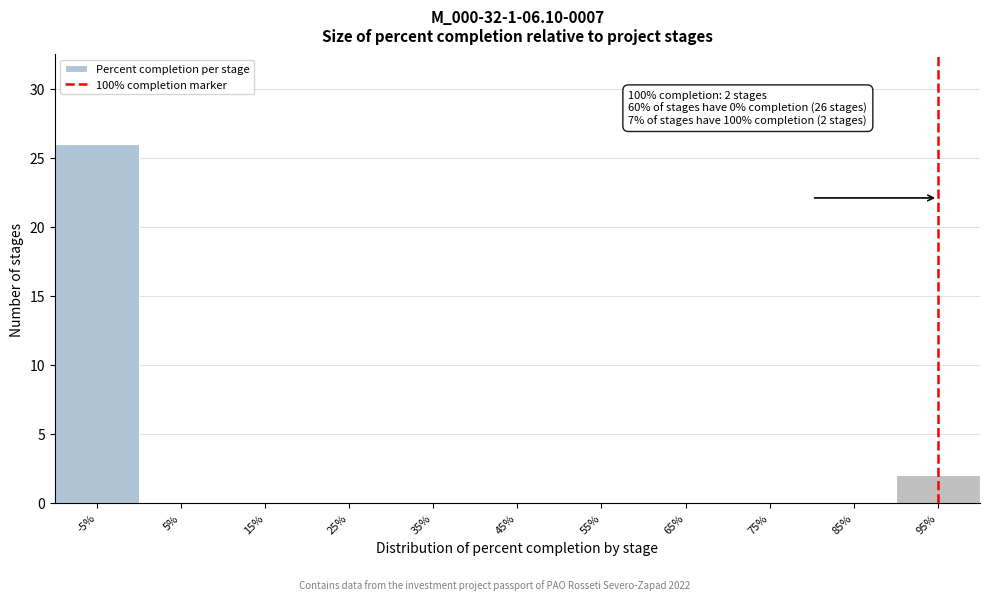

Reading right to left, list all the values displayed in this chart.

95%=2	85%=0	75%=0	65%=0	55%=0	45%=0	35%=0	25%=0	15%=0	5%=0	-5%=26